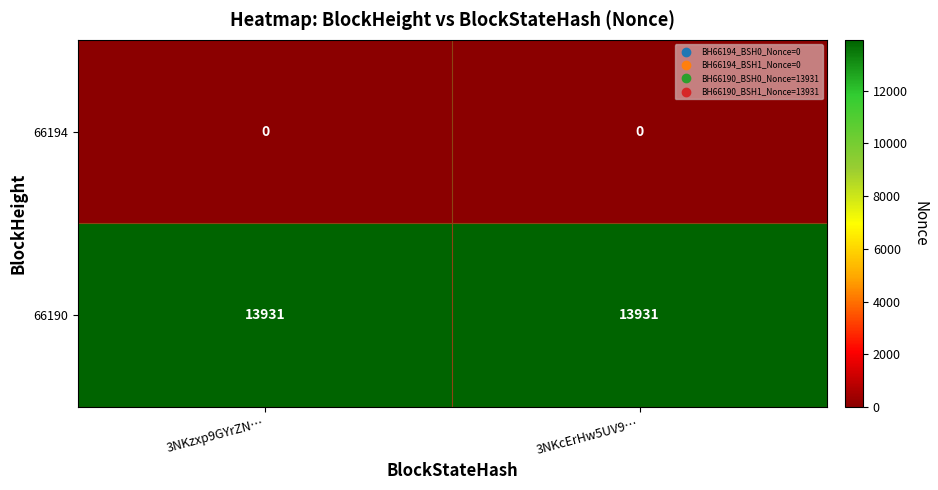

Reading left to right, extract all data points from this chart.

66194: 0	0
66190: 13931	13931